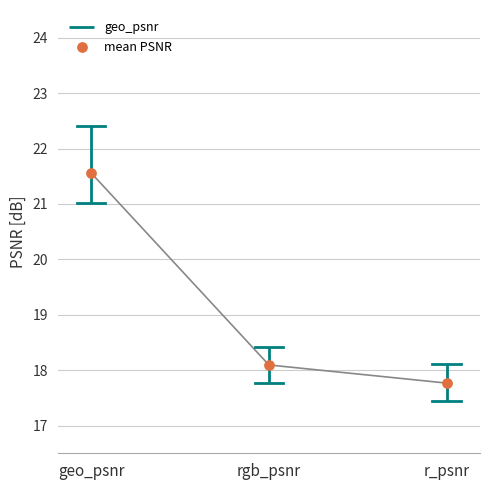

Which series has the largest total across all categories?

geo_psnr